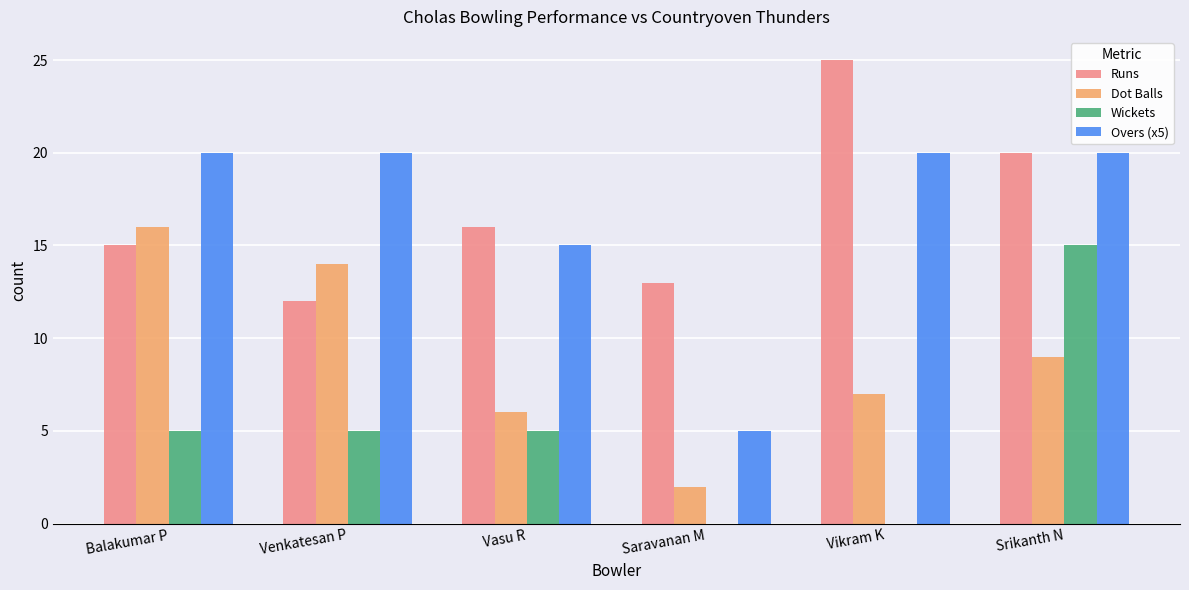

Is the value of Dot Balls at Vasu R greater than the value of Wickets at Balakumar P?

Yes